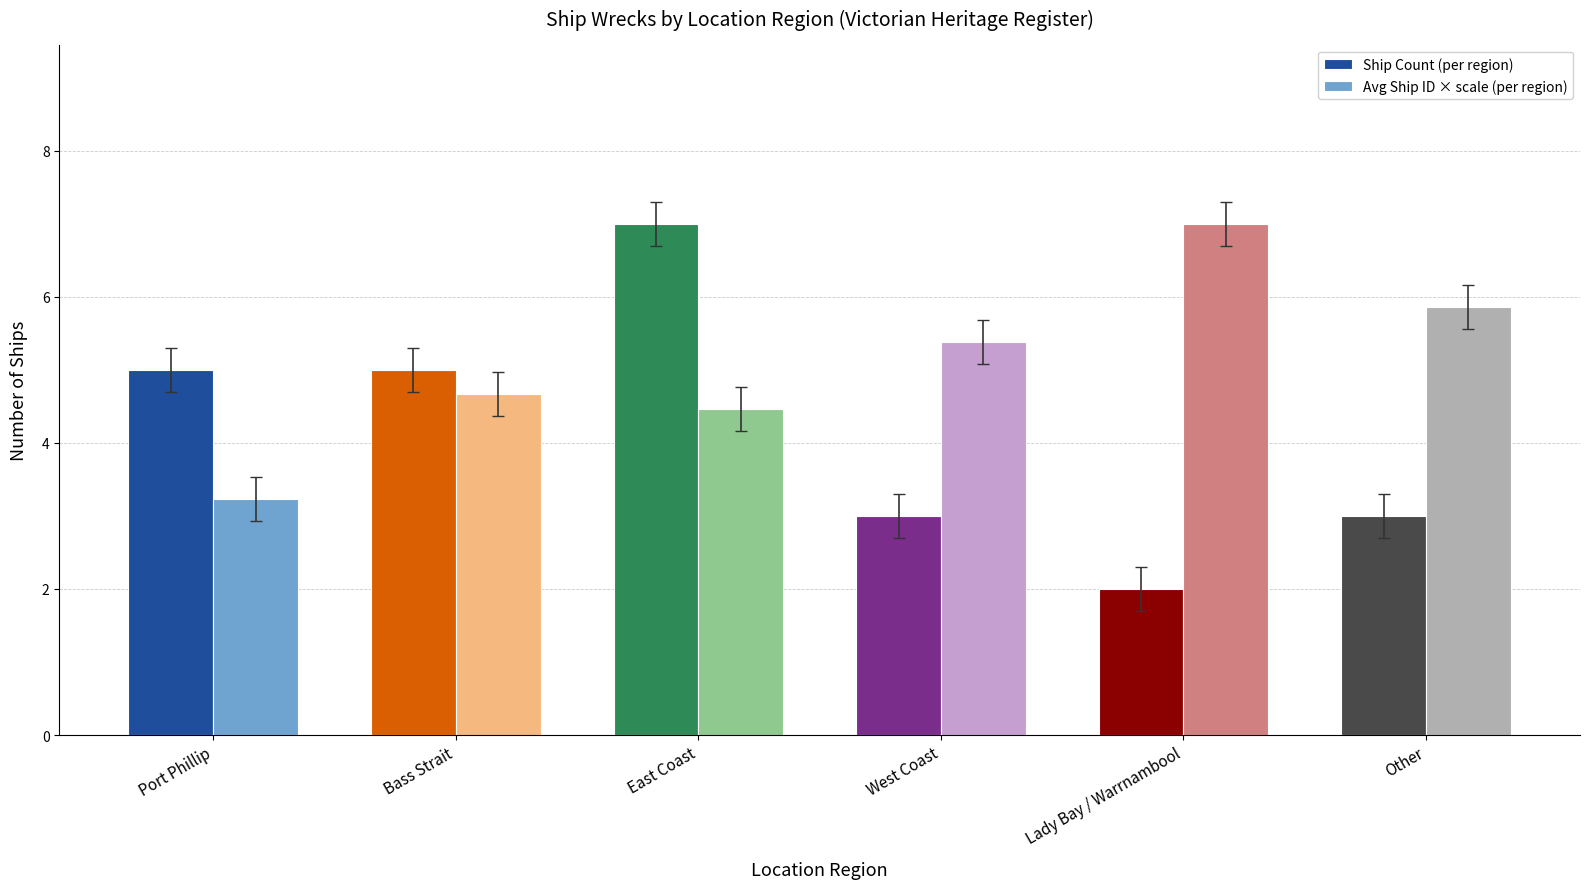

The Ship Count (per region) series shows 2.0 at Lady Bay / Warrnambool. True or false?

True